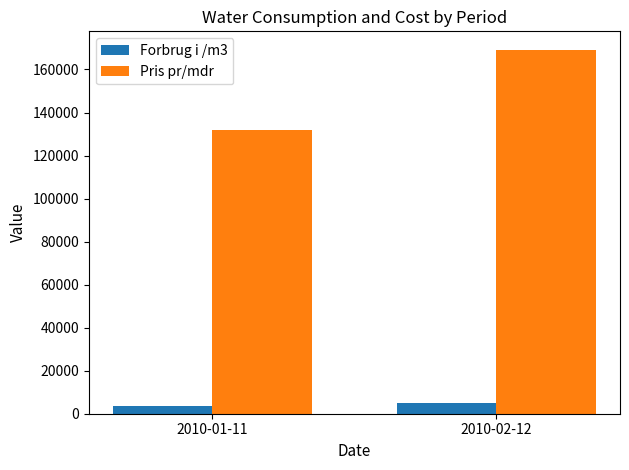

Rank the categories by Pris pr/mdr value from lowest to highest.

2010-01-11, 2010-02-12